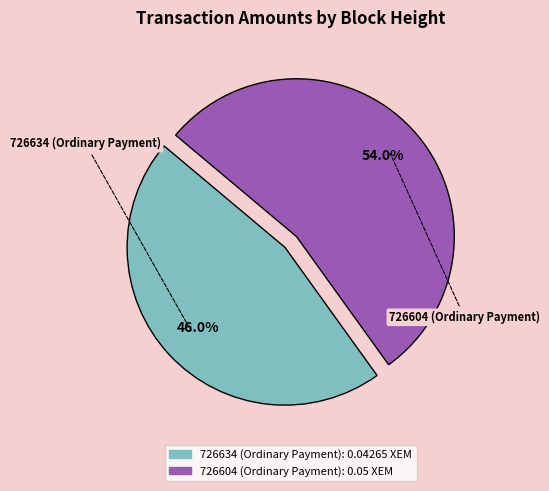

Combined, what portion of the pie is 726604 (Ordinary Payment) and 726634 (Ordinary Payment)?

100.0%